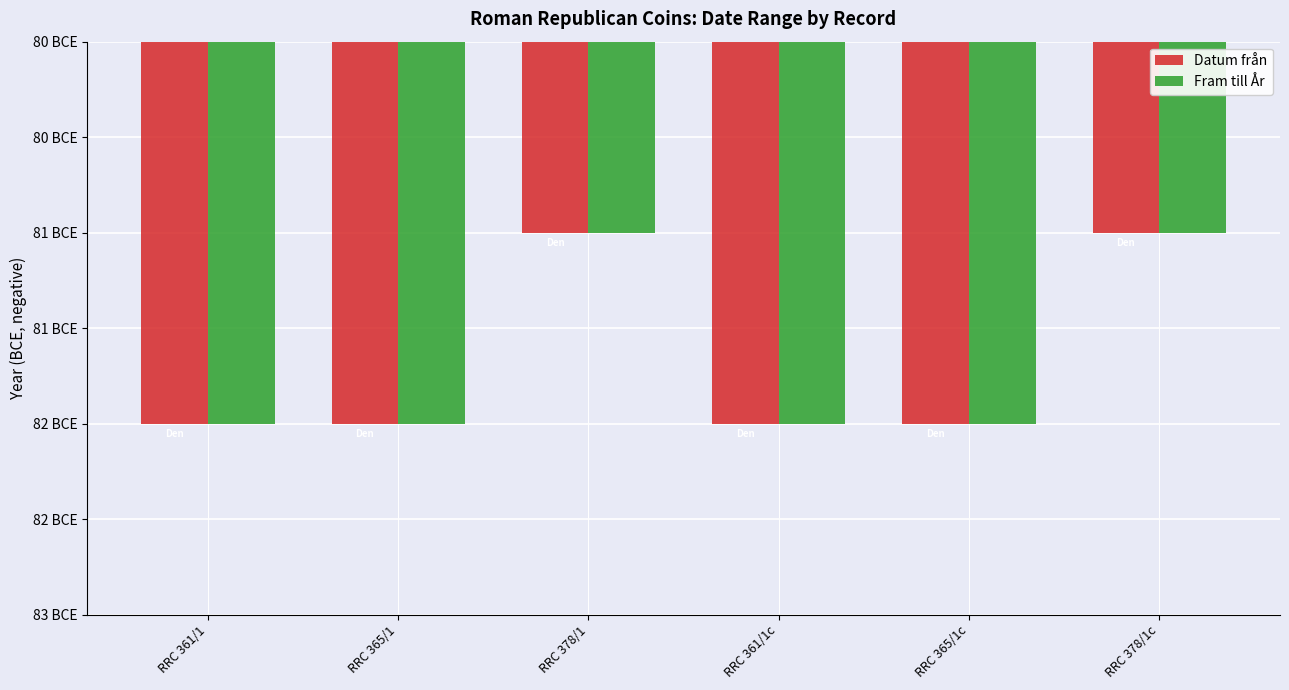

What are all the series names shown in the legend?

Datum från, Fram till År